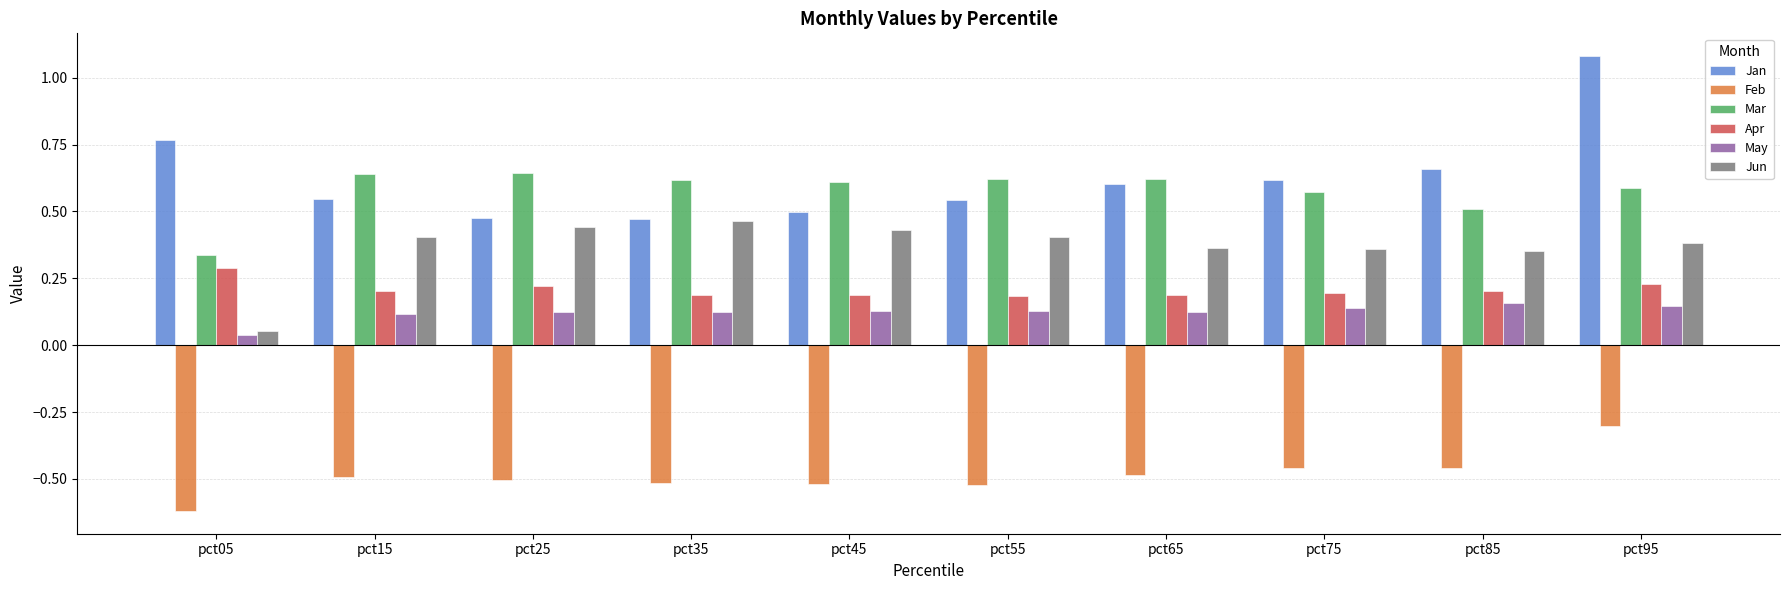

What is the total value across all series at pct35?

1.4